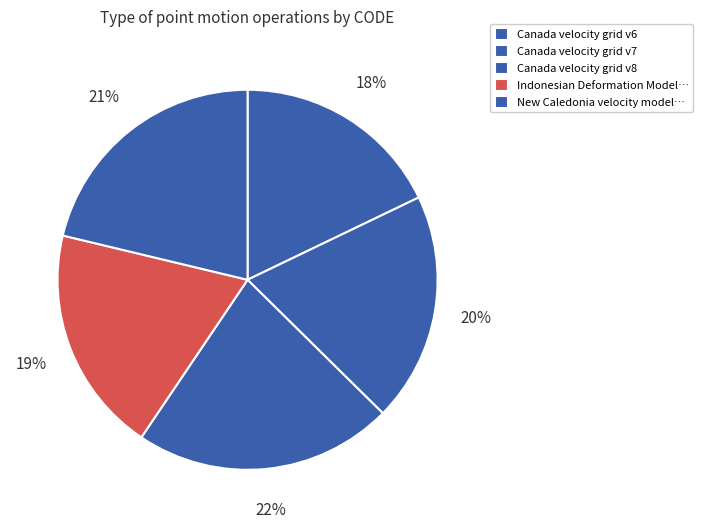

Is there any slice that represents more than half of the pie?

No